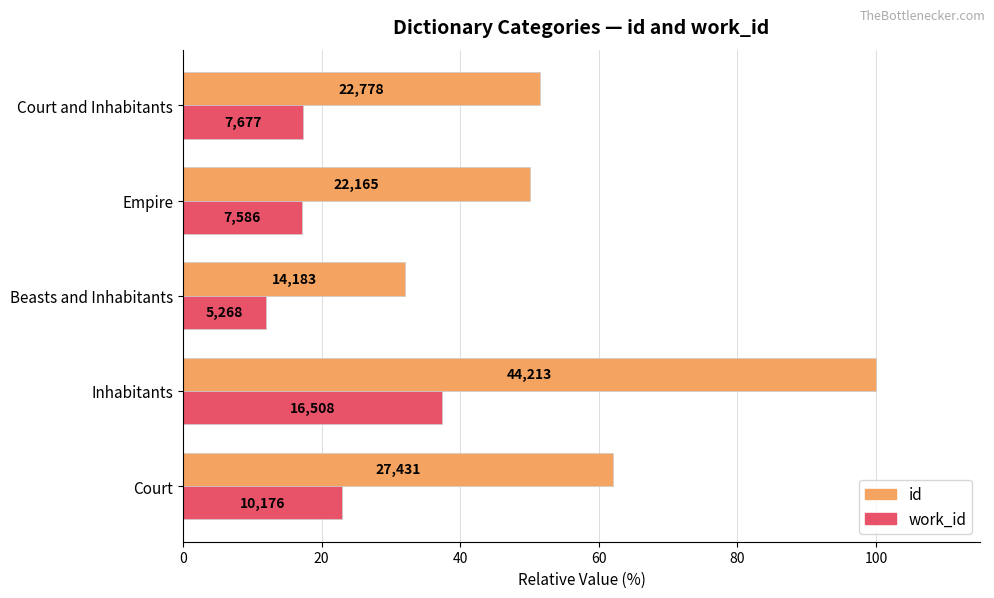

What are all the series names shown in the legend?

id, work_id